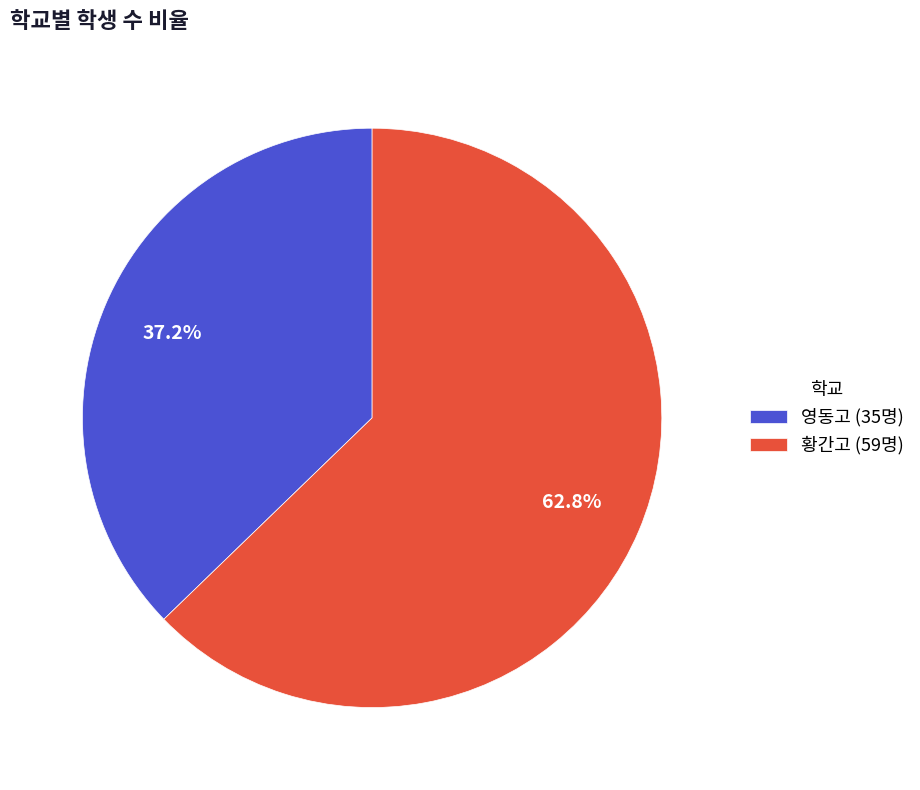

To the nearest percent, what is the combined percentage of 영동고 and 황간고?

100%